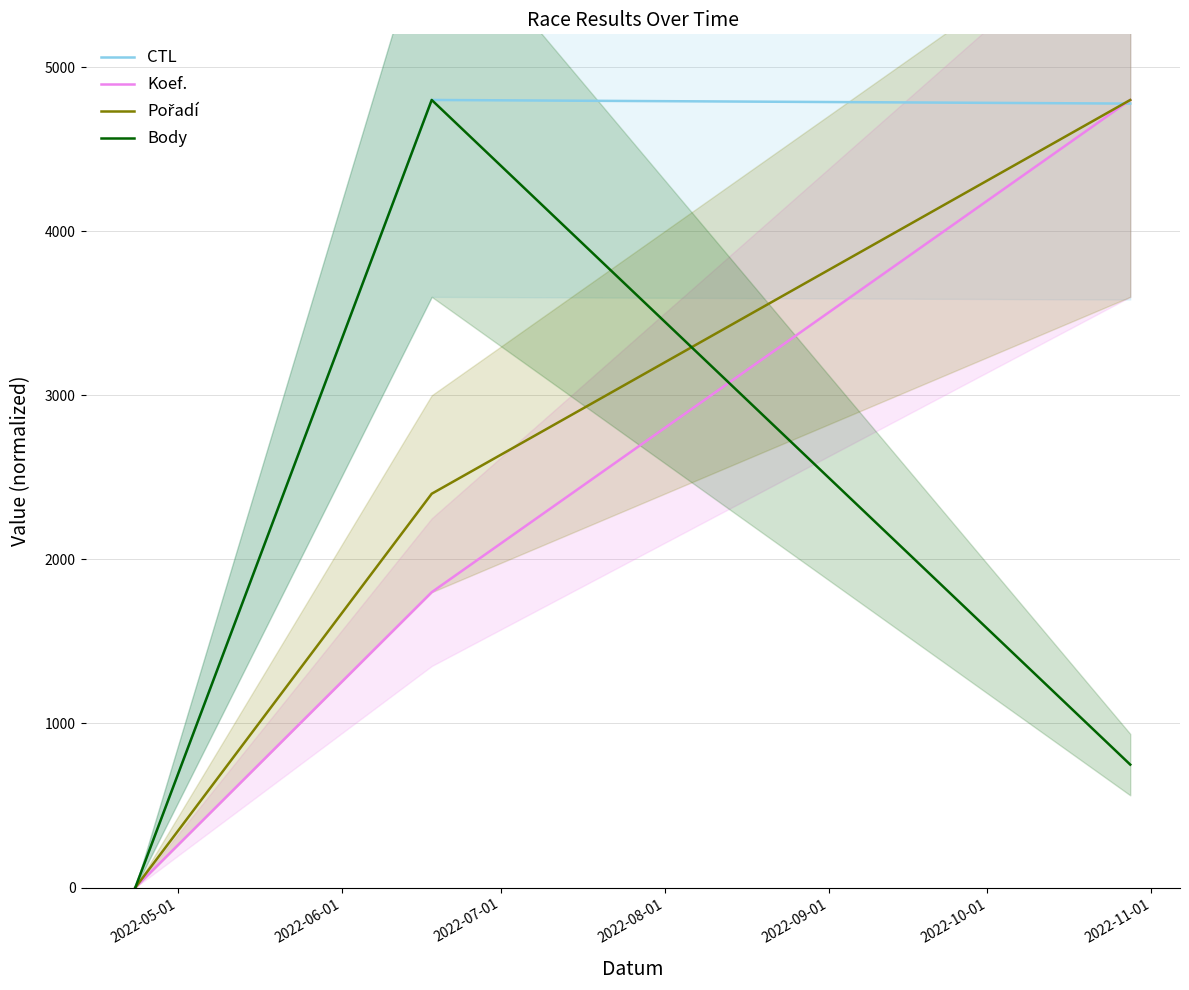

How many positive values does the Koef. series have?

2